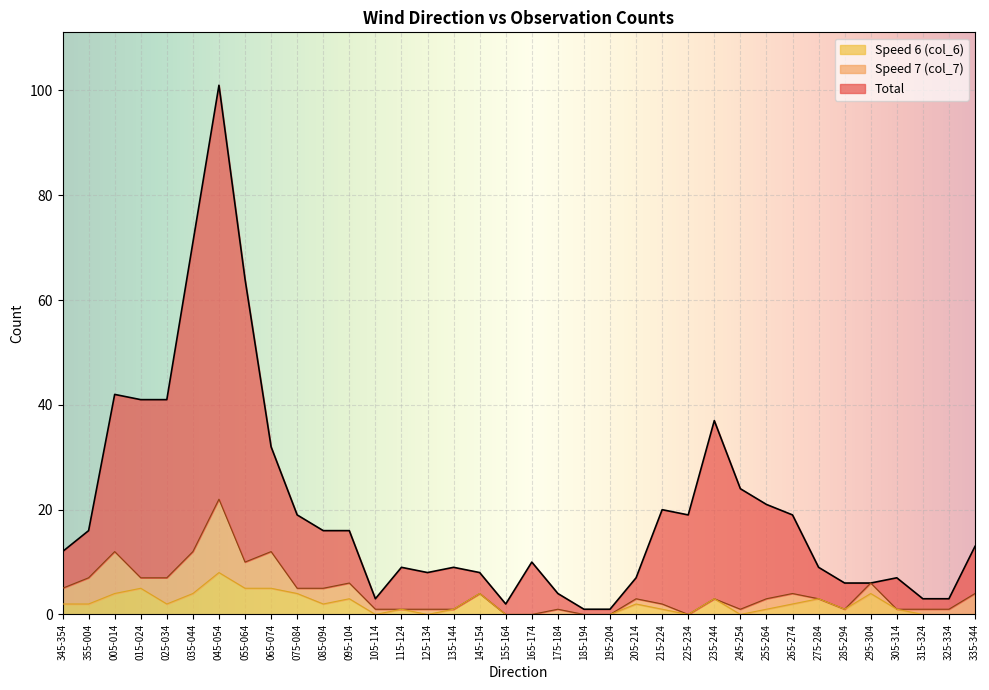

Which category has the highest value in the Speed 6 (col_6) series?

045-054